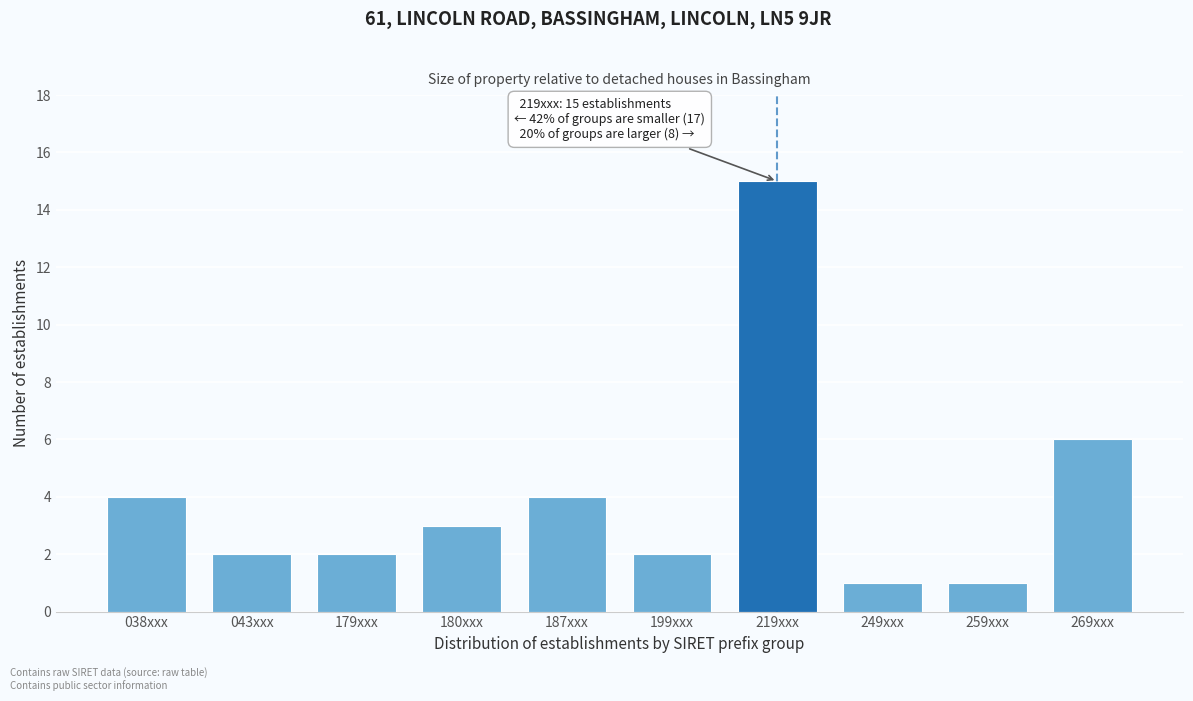

Reading right to left, what are all the values shown in this chart?

6	1	1	15	2	4	3	2	2	4